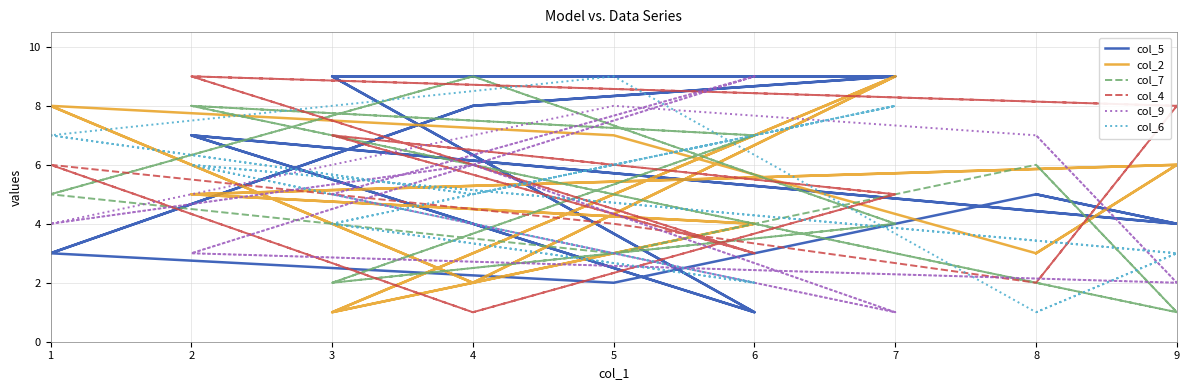

After their last crossing, which series has the higher values: col_4 or col_7?

col_7